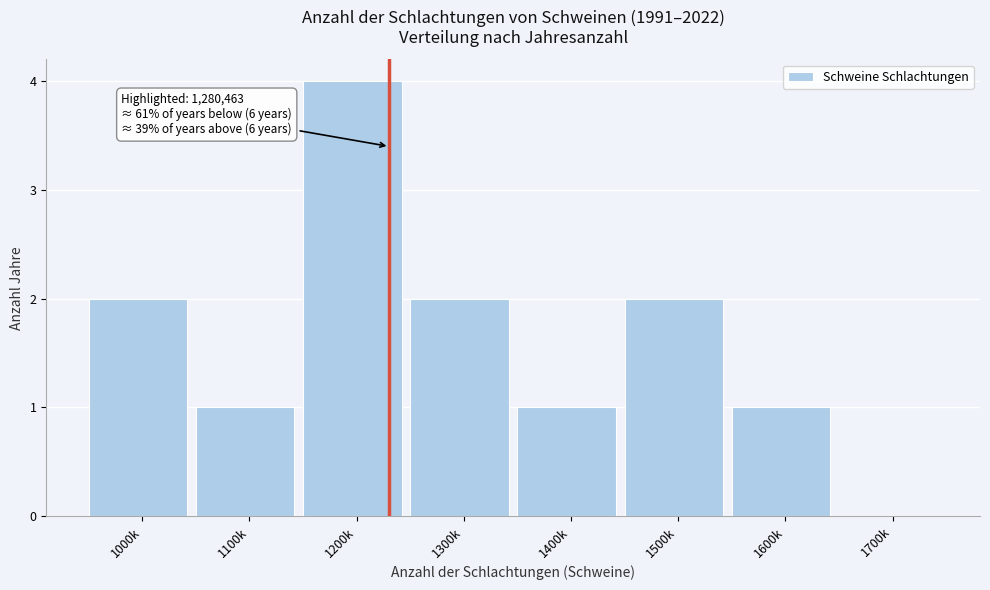

Reading left to right, what are all the values shown in this chart?

1000k=2	1100k=1	1200k=4	1300k=2	1400k=1	1500k=2	1600k=1	1700k=0